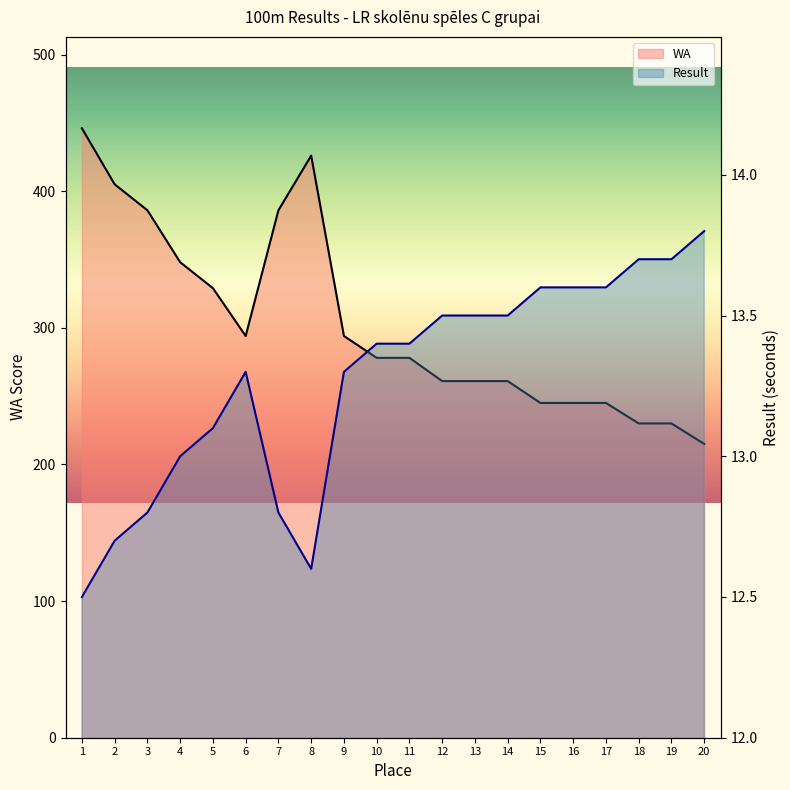

What is the greatest value displayed?

446.0